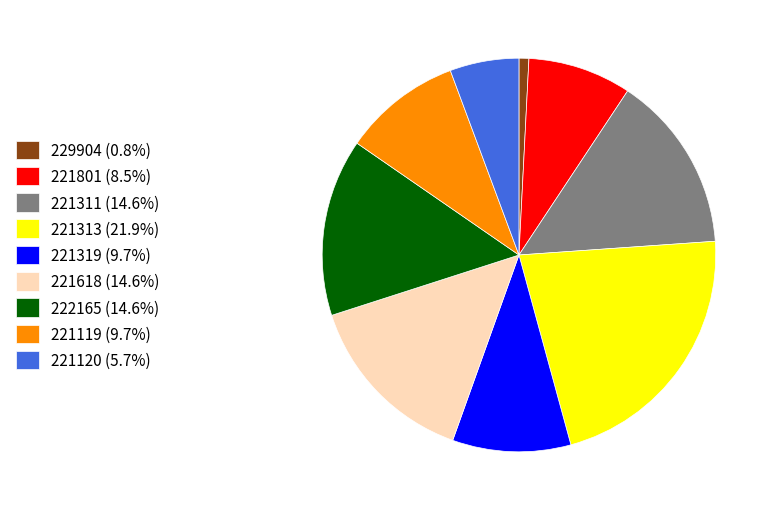

Is the sum of 221311 and 221801 greater than half?

No